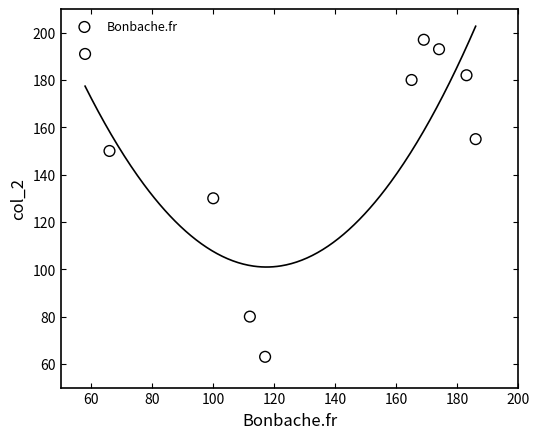

What is the range of X values (max minus min)?

128